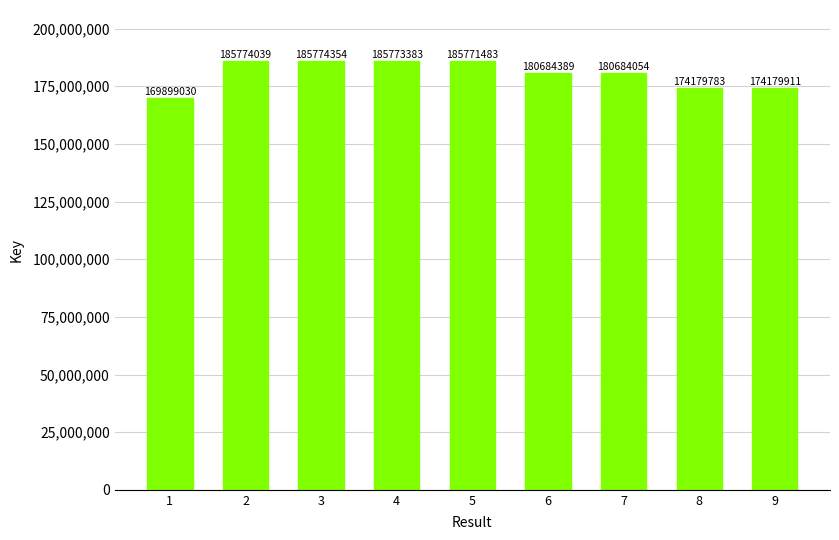

Are the bars horizontal?

No